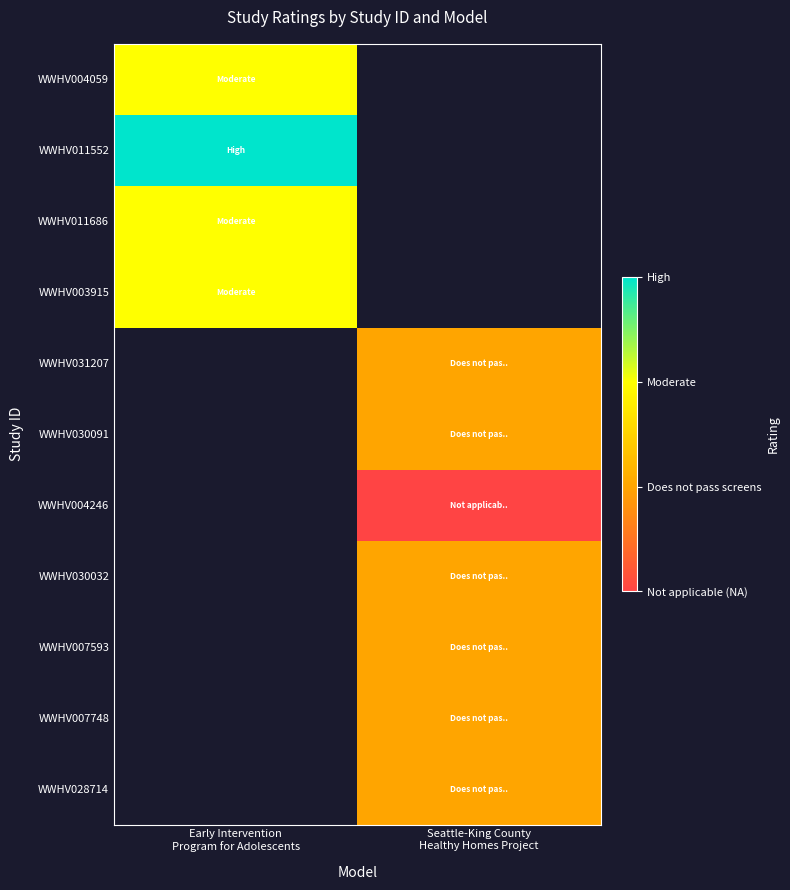

What is the spread (max minus min) of values at Early Intervention
Program for Adolescents?

1.0